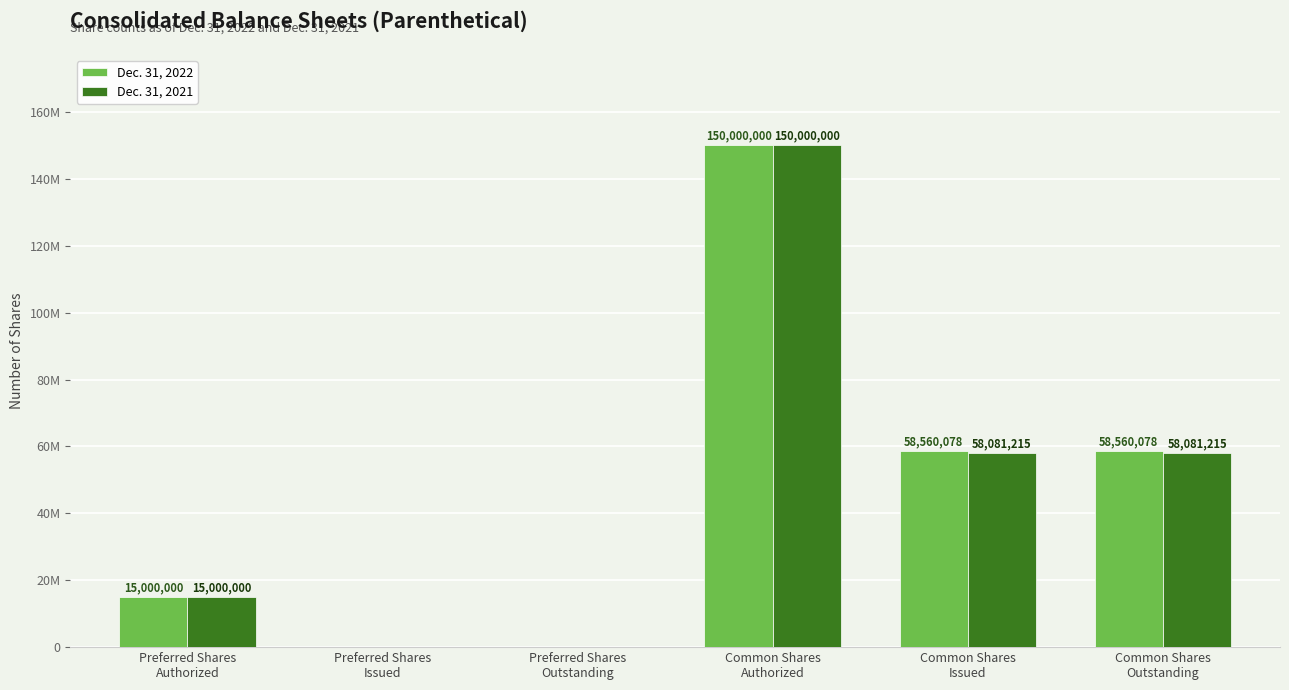

What are all the series names shown in the legend?

Dec. 31, 2022, Dec. 31, 2021